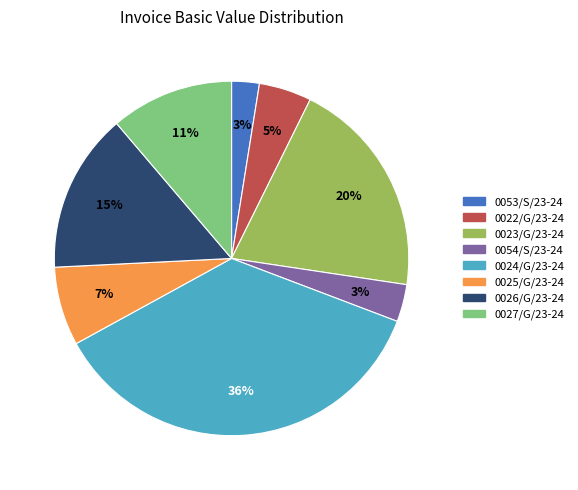

Which category has the biggest portion of the pie?

0024/G/23-24